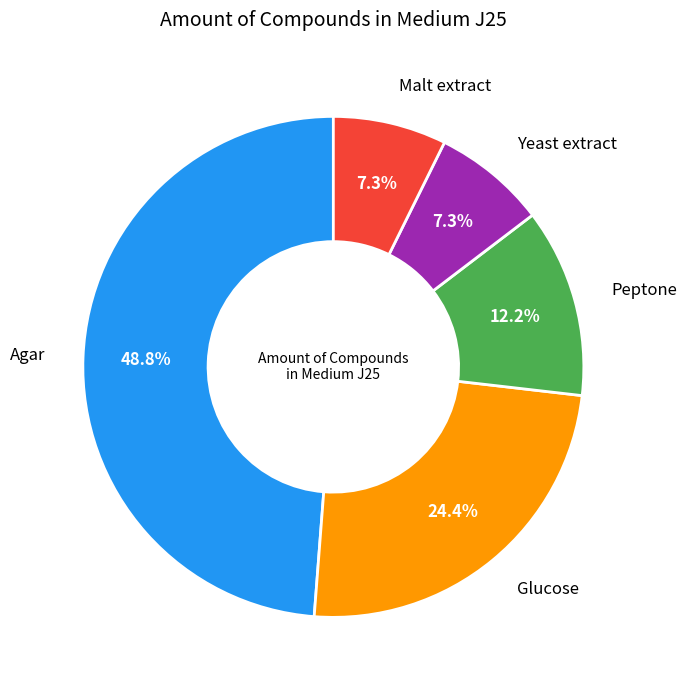

How many slices are in this pie chart?

5